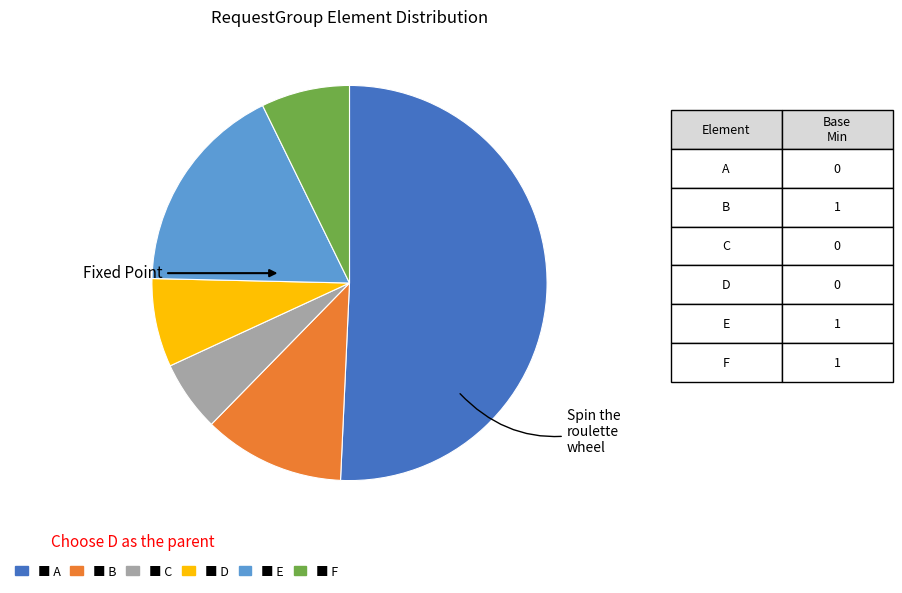

Is there a majority slice in this chart?

Yes